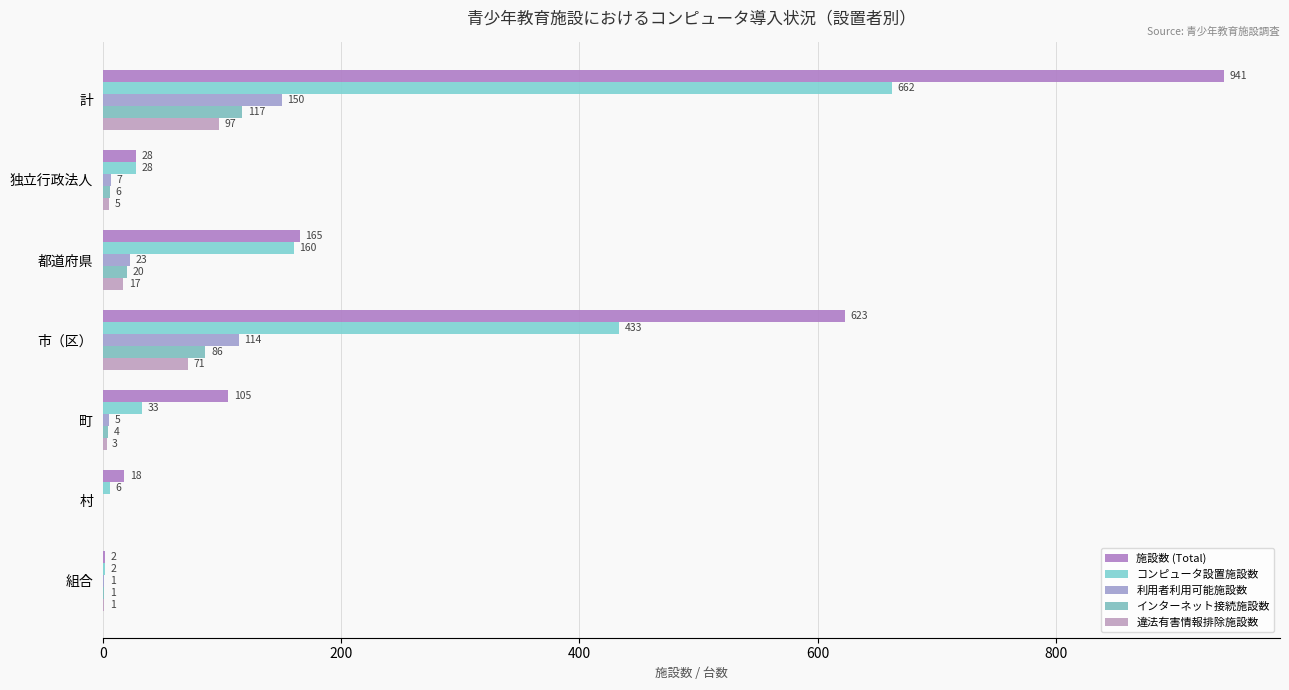

How many categories are shown in the chart?

7